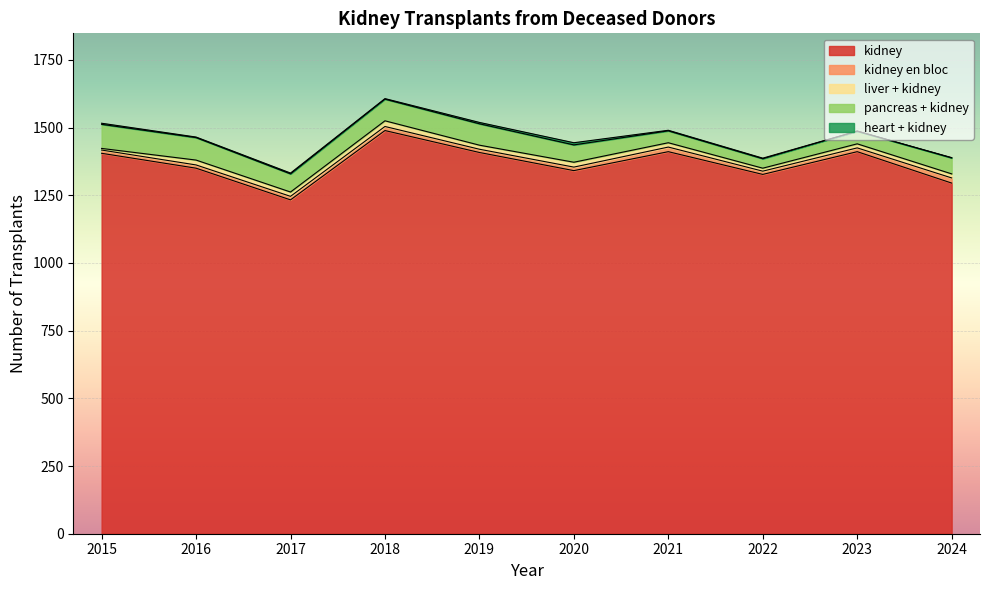

How many interior local valleys does the pancreas + kidney series have?

2